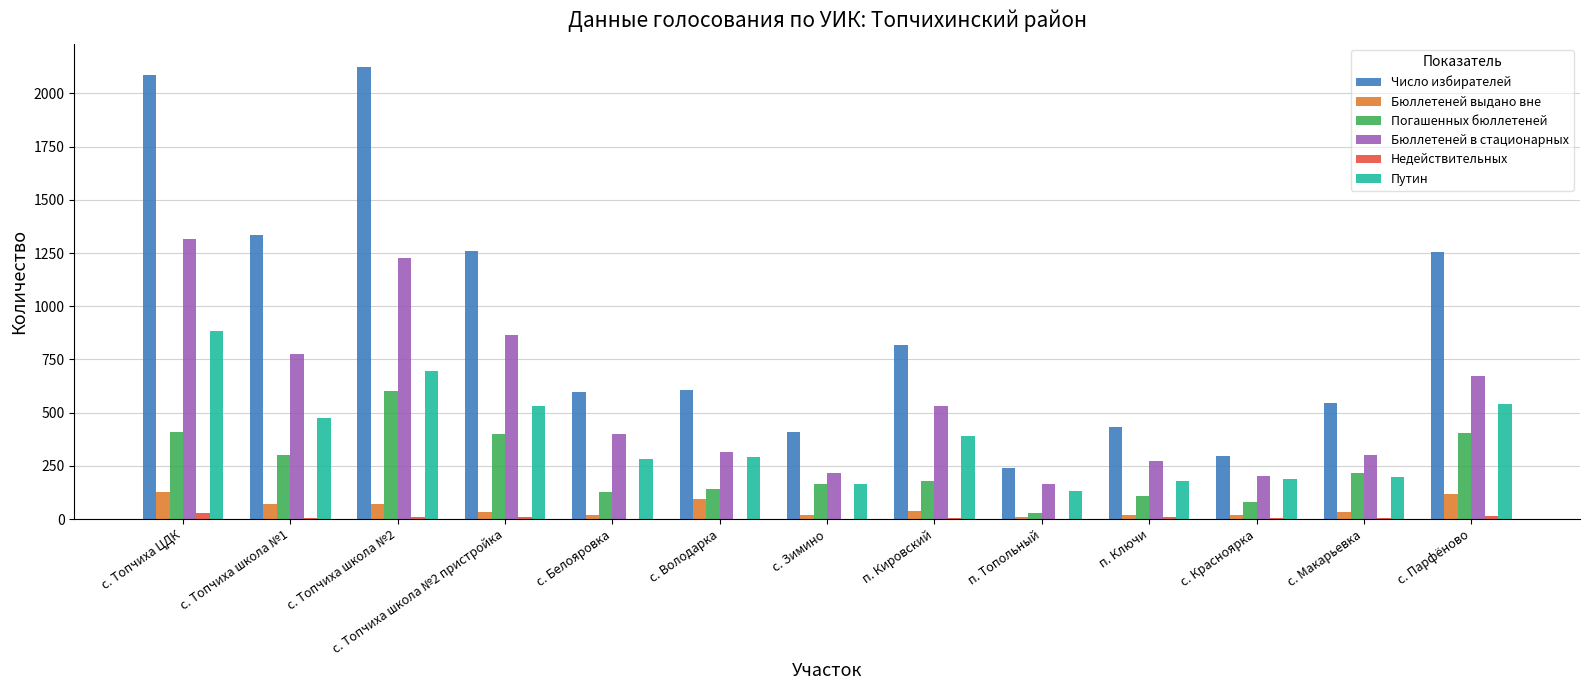

The value of Погашенных бюллетеней at п. Кировский is 180. True or false?

True